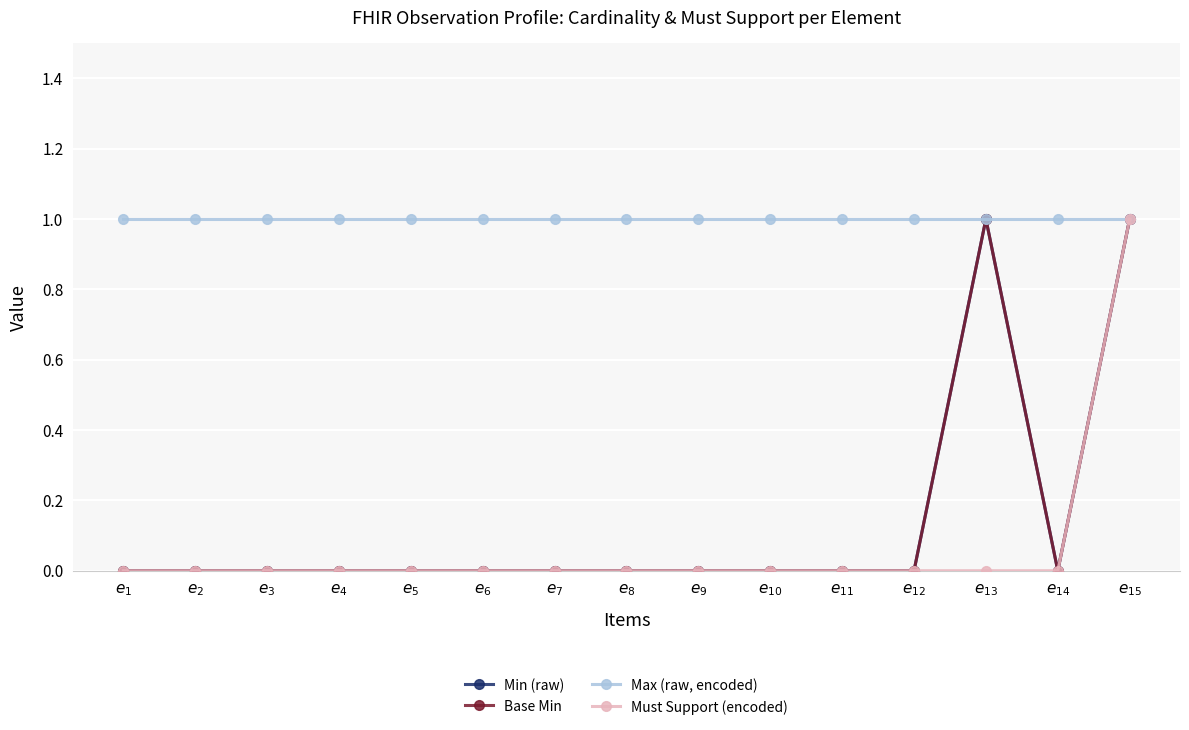

Is the value of Max (raw, encoded) at $e_{9}$ greater than the value of Base Min at $e_{13}$?

No